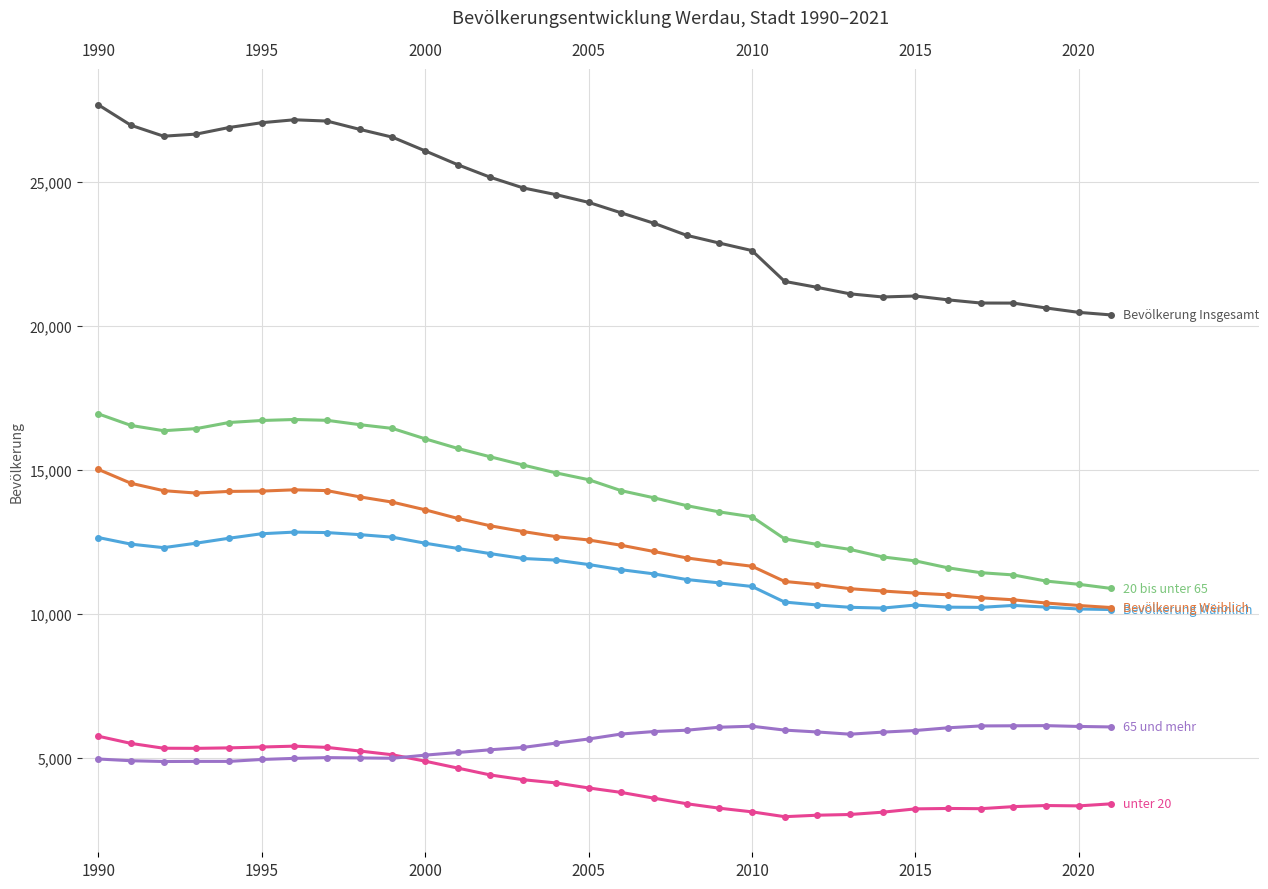

What is the sum of all unter 20 values?

132672